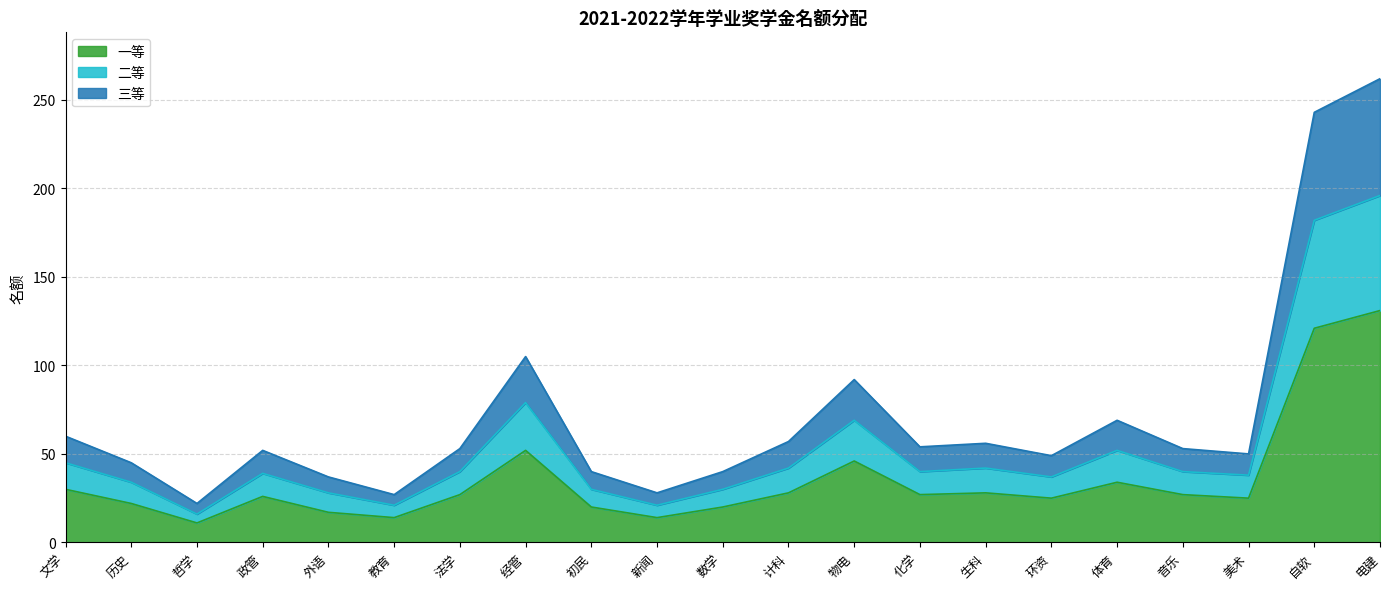

True or false: 一等 and 三等 intersect in this chart.

False